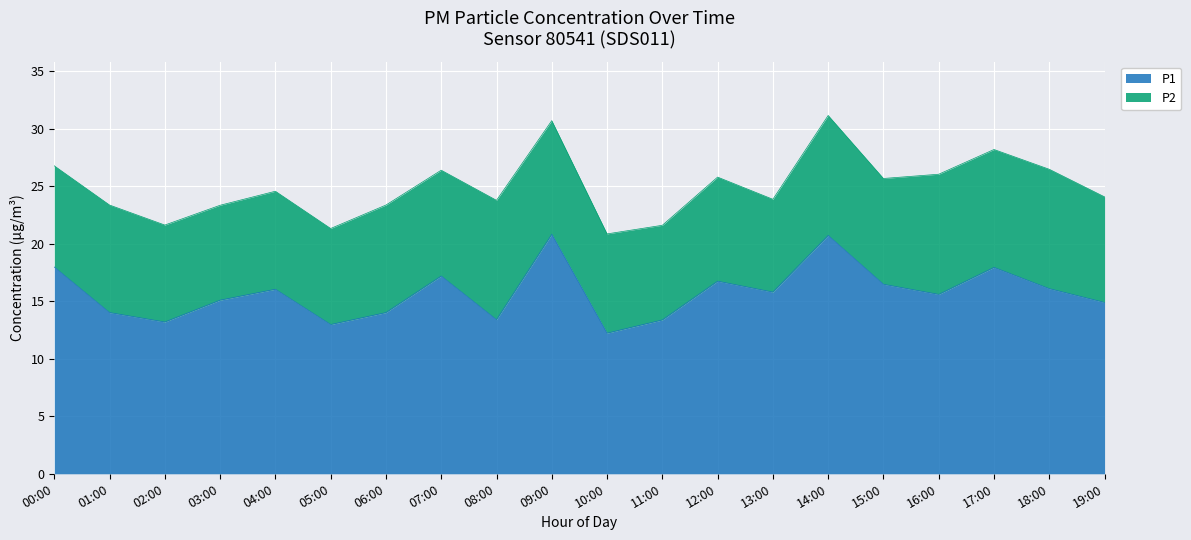

What is the ratio of the value at 14:00 to the value at 00:00?

1.2